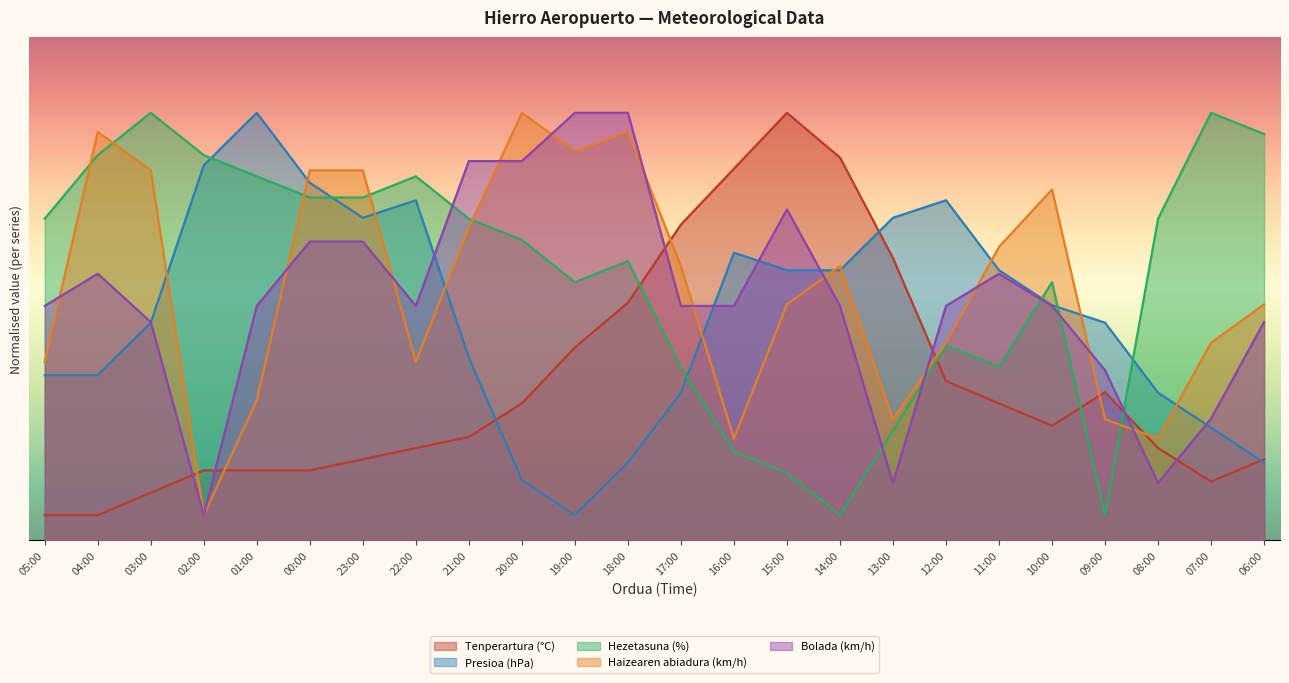

Between which two adjacent categories do Tenperartura (°C) and Haizearen abiadura (km/h) first intersect?

03:00 and 02:00